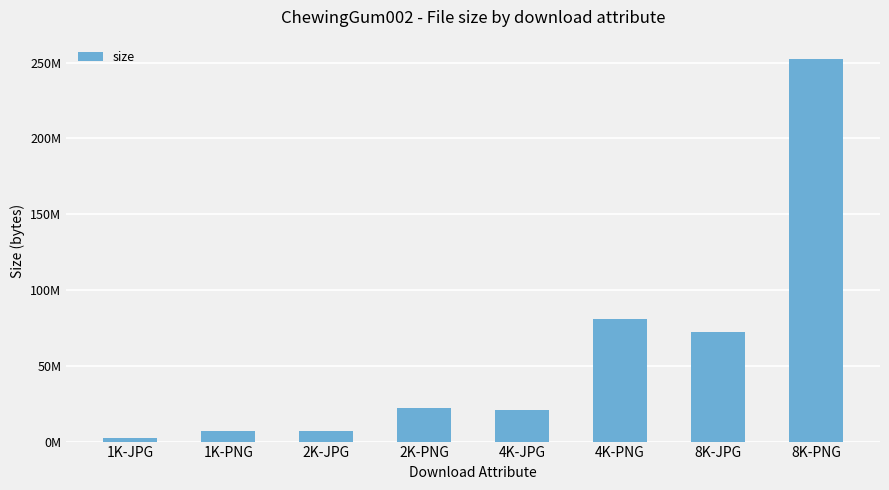

Reading right to left, list all the values displayed in this chart.

8K-PNG=252528812	8K-JPG=72336716	4K-PNG=81071599	4K-JPG=20814620	2K-PNG=22259483	2K-JPG=6795194	1K-PNG=6752324	1K-JPG=2582588